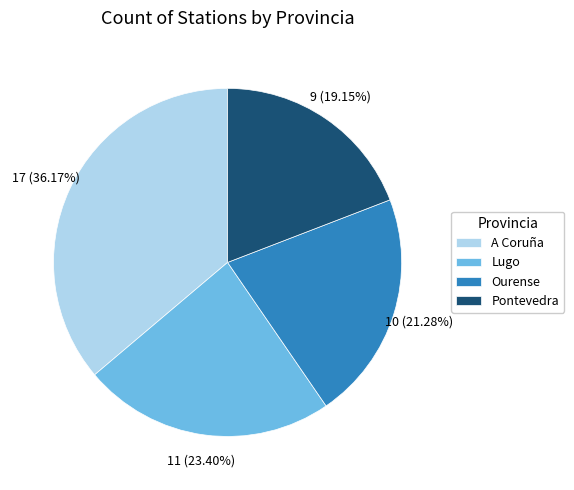

The Ourense slice represents 30% of the pie. True or false?

False